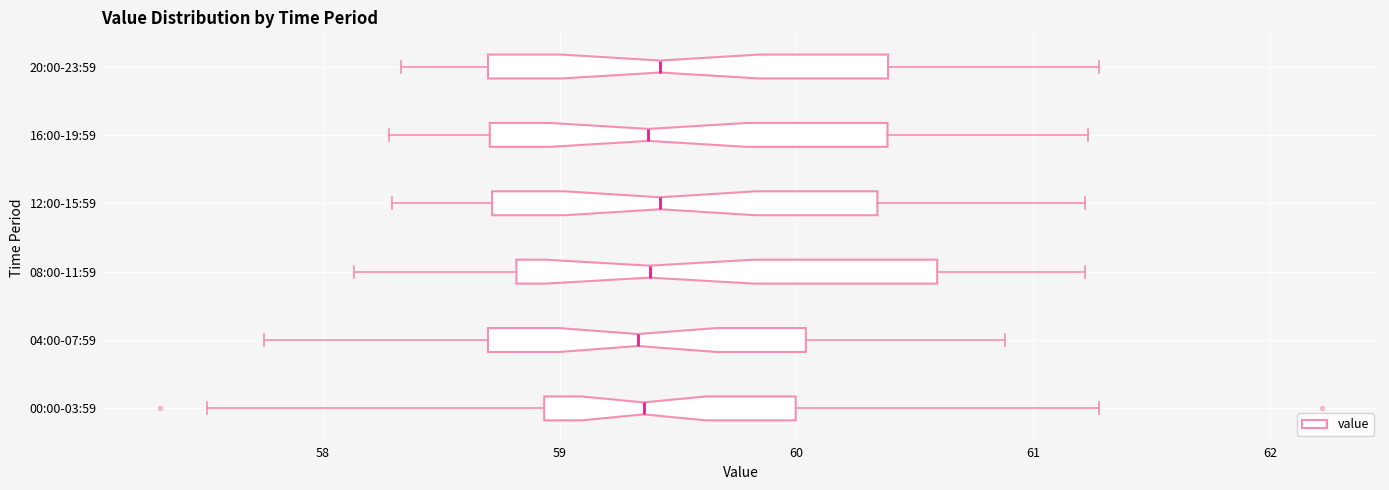

Reading bottom to top, transcribe this box plot: for each box, give where its median line is, the range the box spans, and where its two whiskers end, as read against the x-axis. The values are not printed on the chart, so give them approximately, as read against the axis.

00:00-03:59: median 59.4, box 58.9 to 60.0, whiskers 57.5 to 61.3
04:00-07:59: median 59.3, box 58.7 to 60.0, whiskers 57.8 to 60.9
08:00-11:59: median 59.4, box 58.8 to 60.6, whiskers 58.1 to 61.2
12:00-15:59: median 59.4, box 58.7 to 60.3, whiskers 58.3 to 61.2
16:00-19:59: median 59.4, box 58.7 to 60.4, whiskers 58.3 to 61.2
20:00-23:59: median 59.4, box 58.7 to 60.4, whiskers 58.3 to 61.3